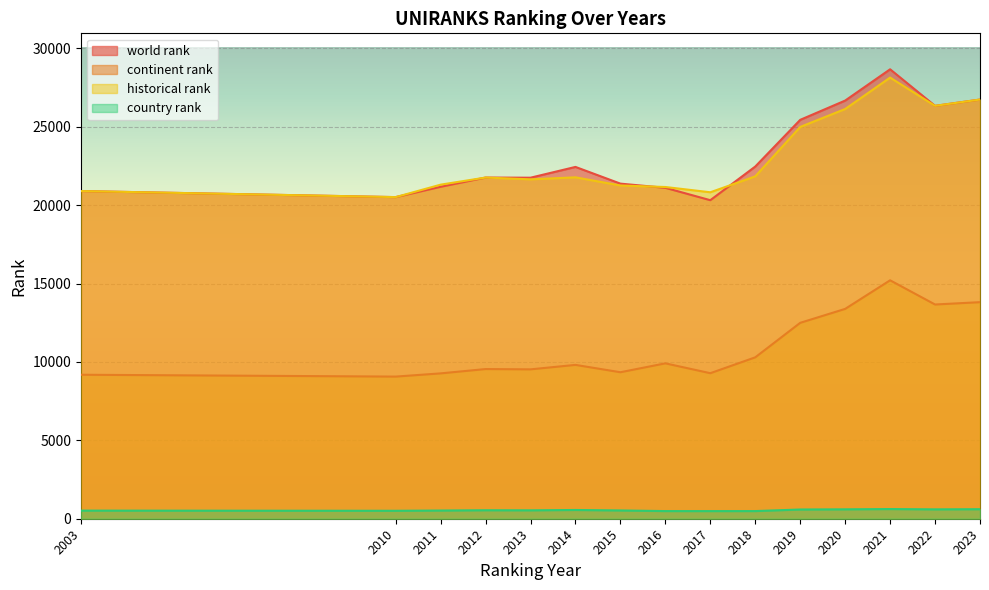

How many interior local peaks does the world rank series have?

3